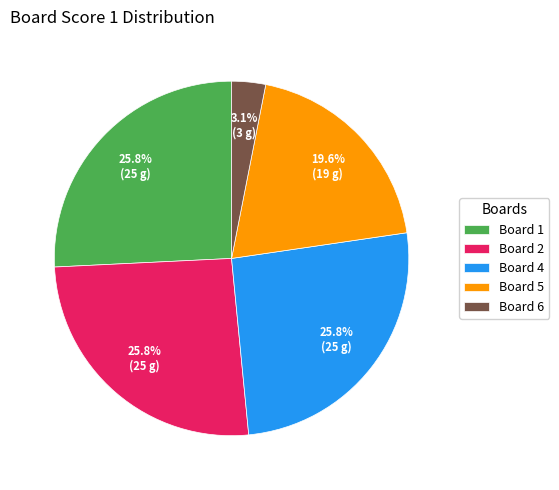

Between Board 6 and Board 4, which is larger?

Board 4